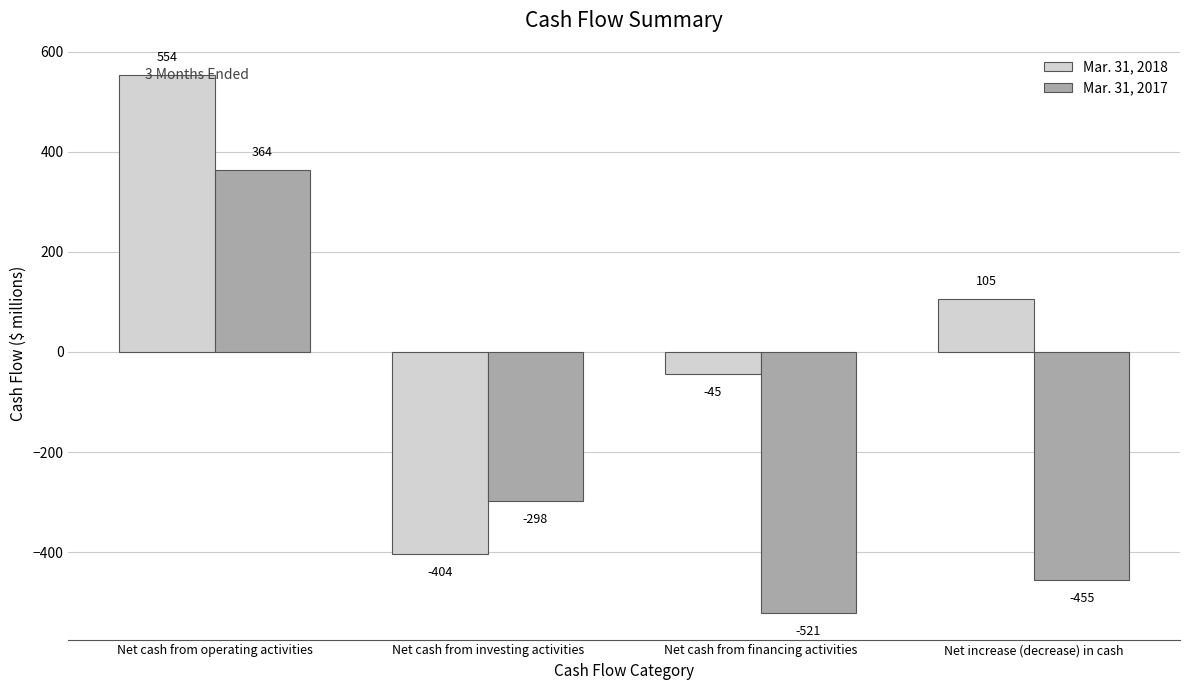

What is the lowest value of the Mar. 31, 2018 series?

-404